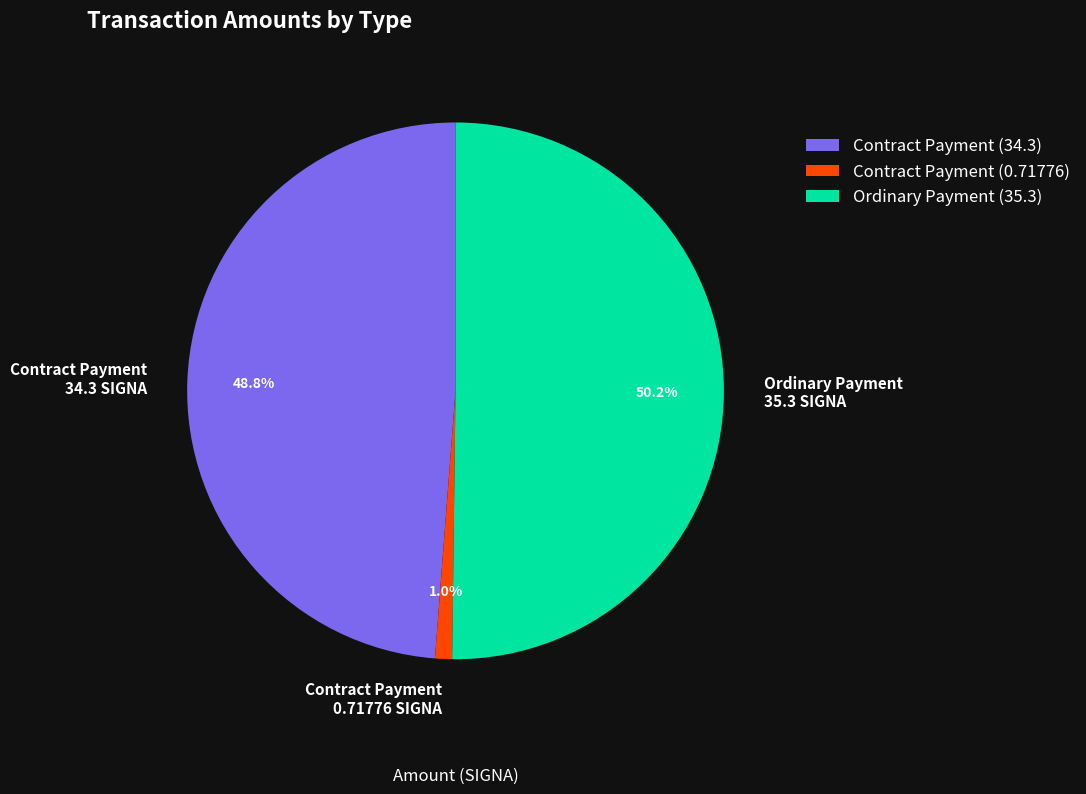

Which has a higher value, Ordinary Payment 35.3 SIGNA or Contract Payment 0.71776 SIGNA?

Ordinary Payment 35.3 SIGNA